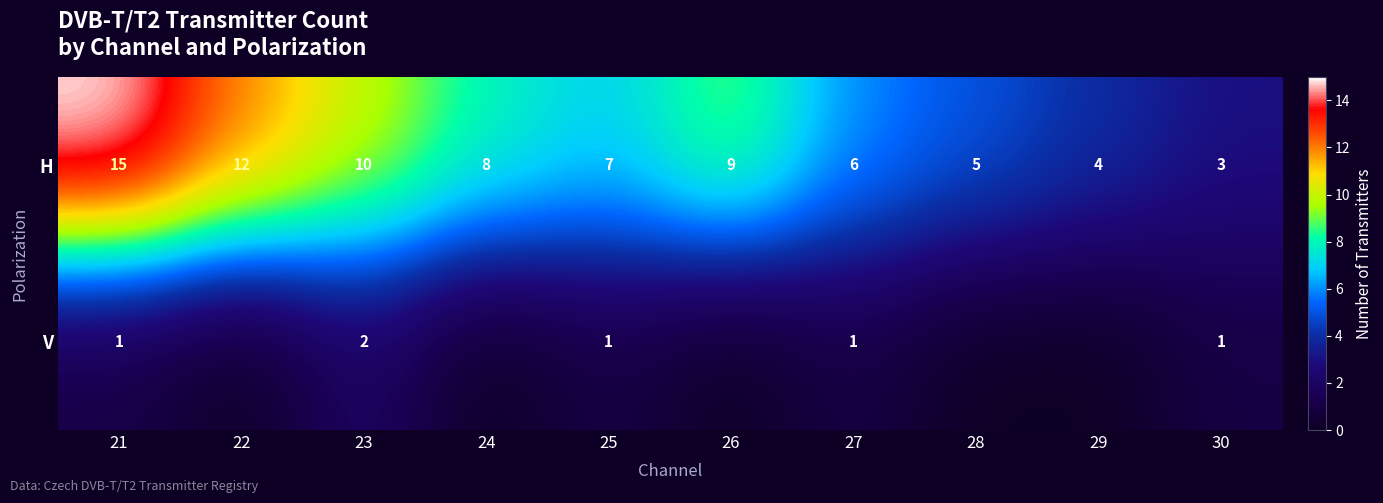

At which label does H first exceed 8?

21